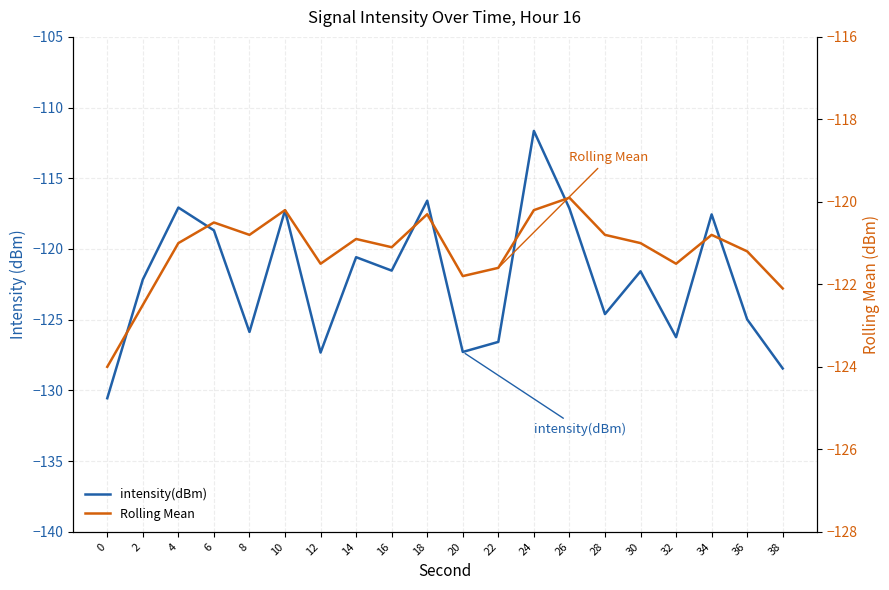

How many lines are shown in the chart?

2